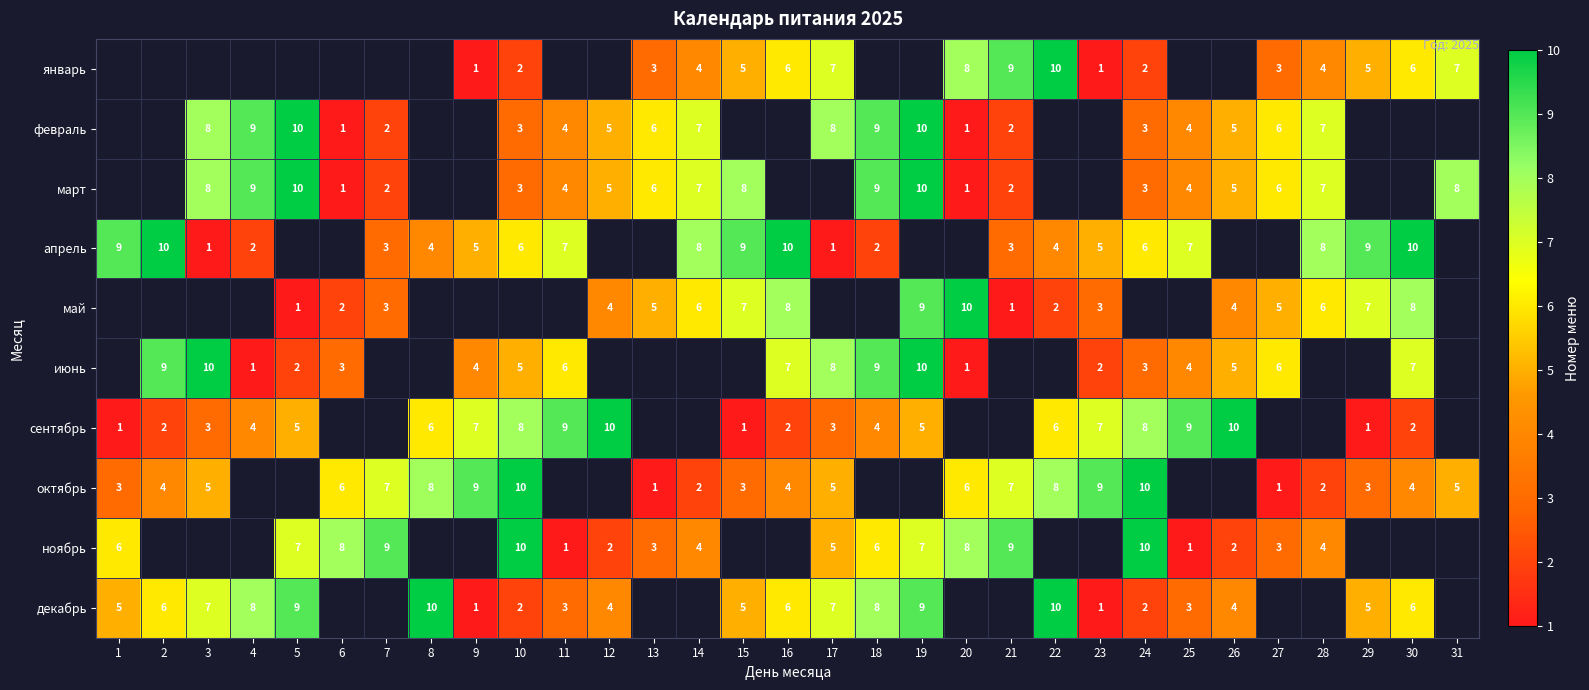

The май series shows 5.8 at 12. True or false?

False